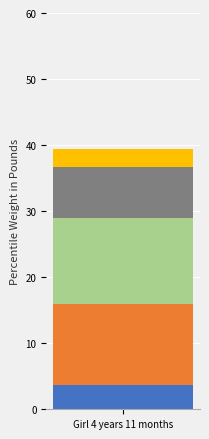

Does the chart contain stacked bars?

Yes